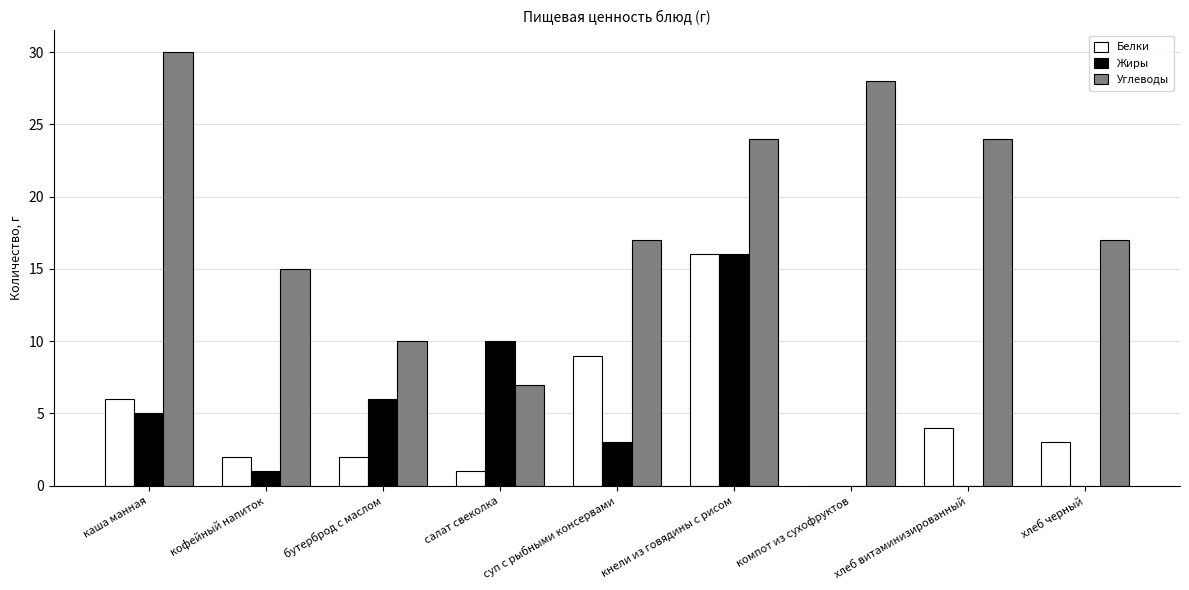

What is the sum of all Углеводы values?

172